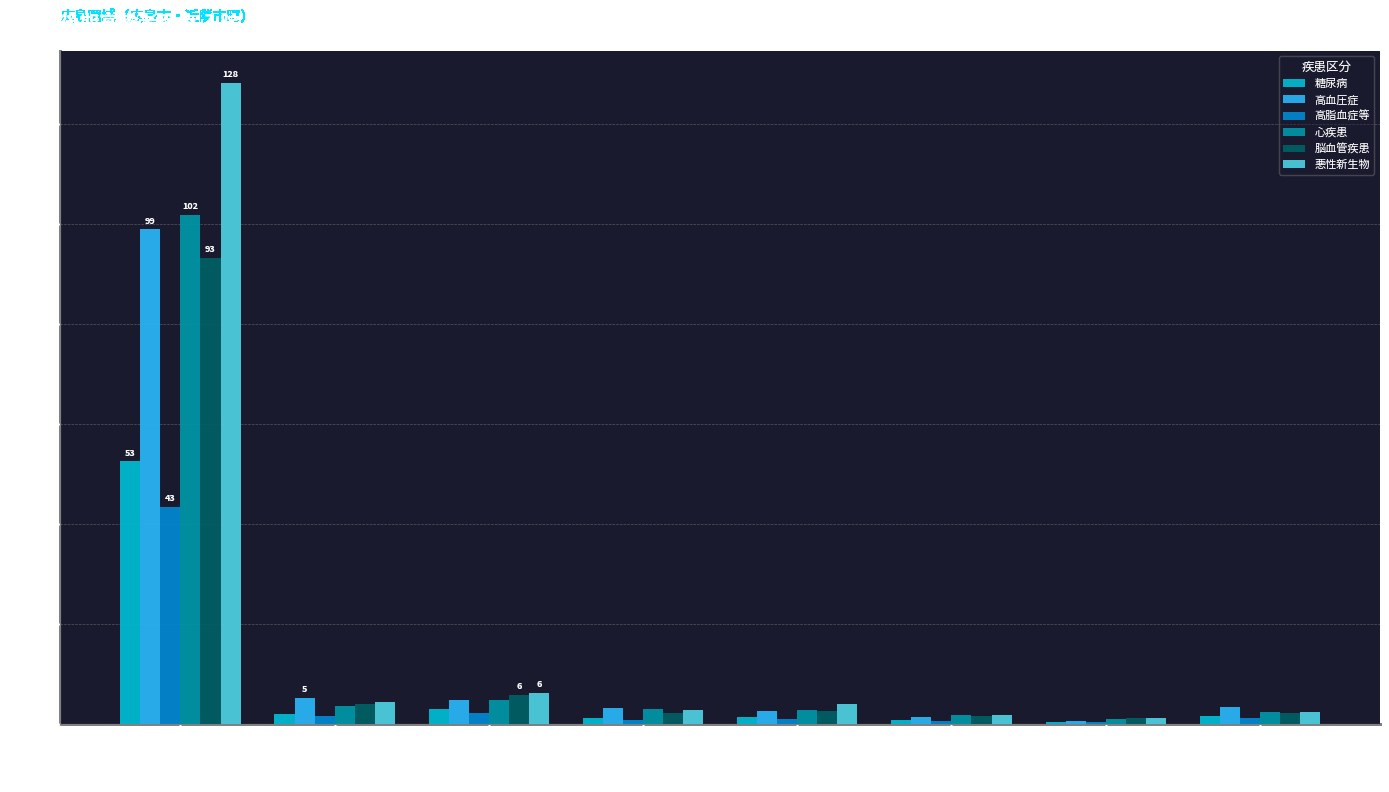

Between 広島市 and 坂町, which series saw the biggest shift?

悪性新生物